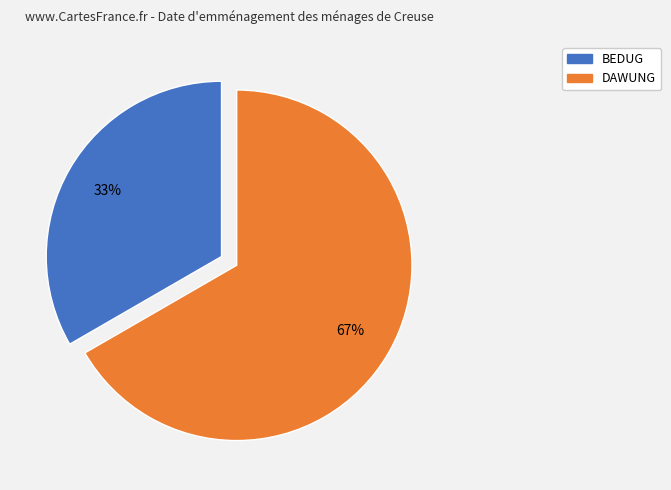

Is the sum of DAWUNG and BEDUG greater than half?

Yes